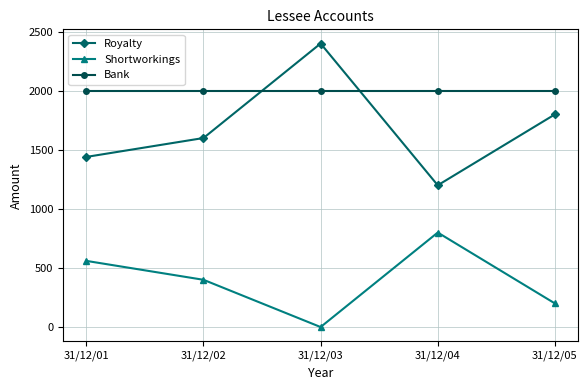

Which series has the largest range (max minus min)?

Royalty